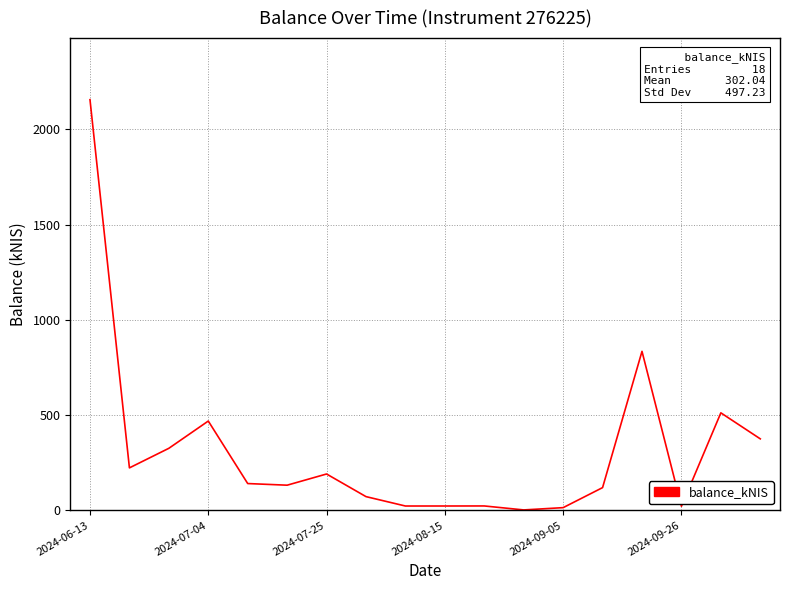

What is the difference between the maximum and minimum values?

2154.4